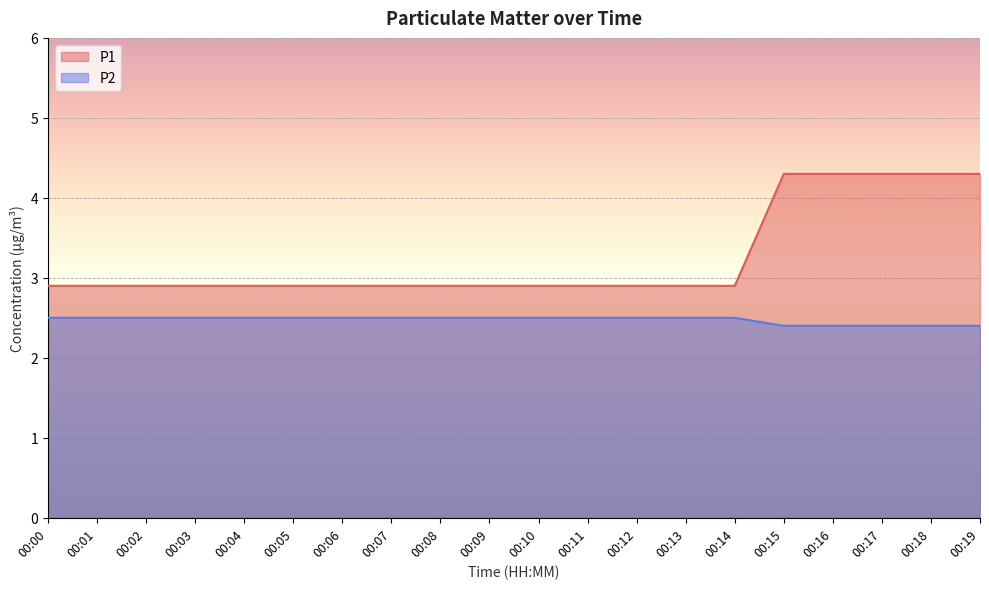

Between 00:05 and 00:13, which series saw the biggest shift?

P1